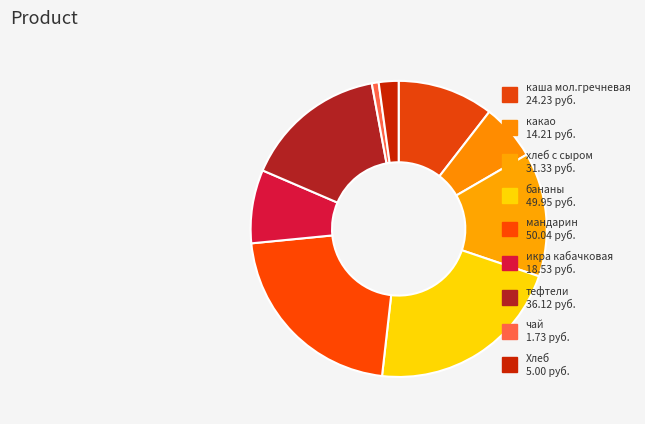

How many segments does this pie chart have?

9